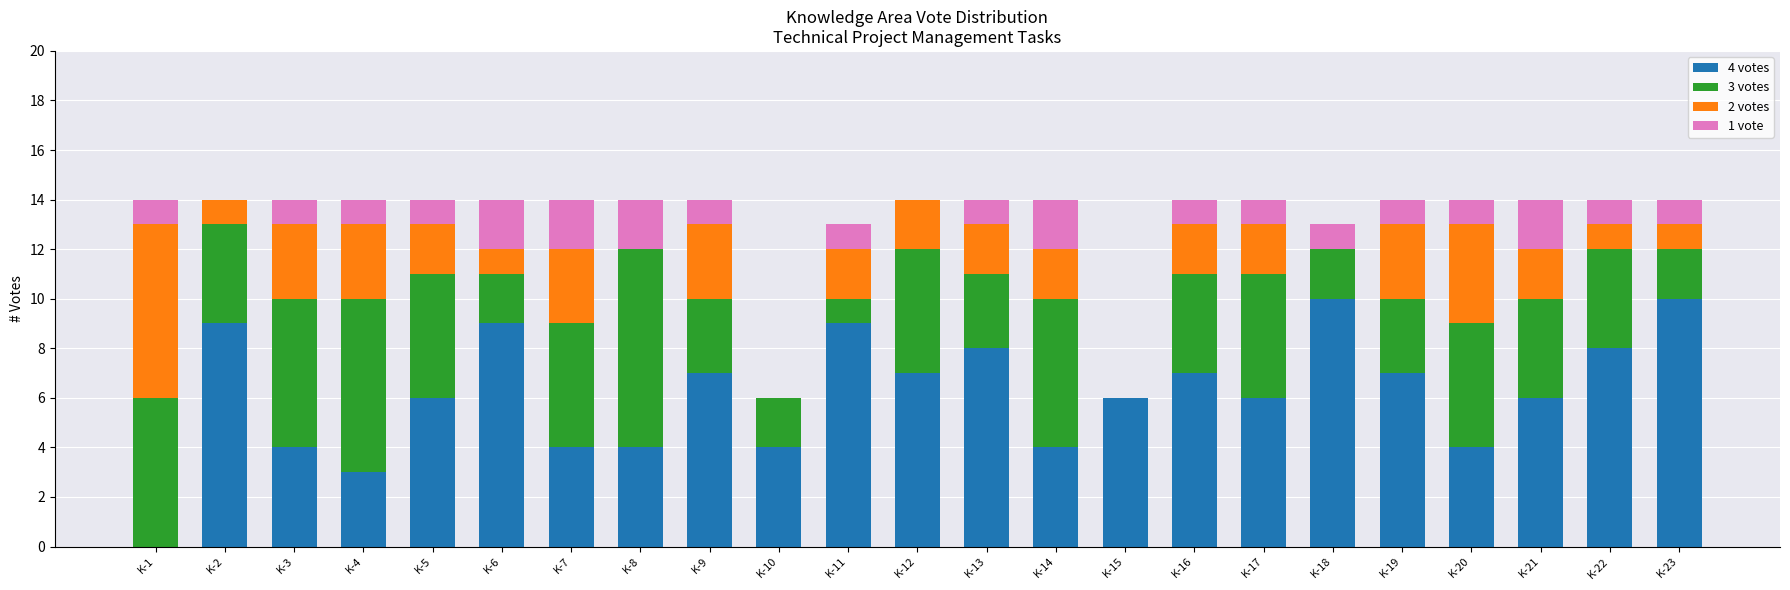

How many values in 4 votes are above zero?

22